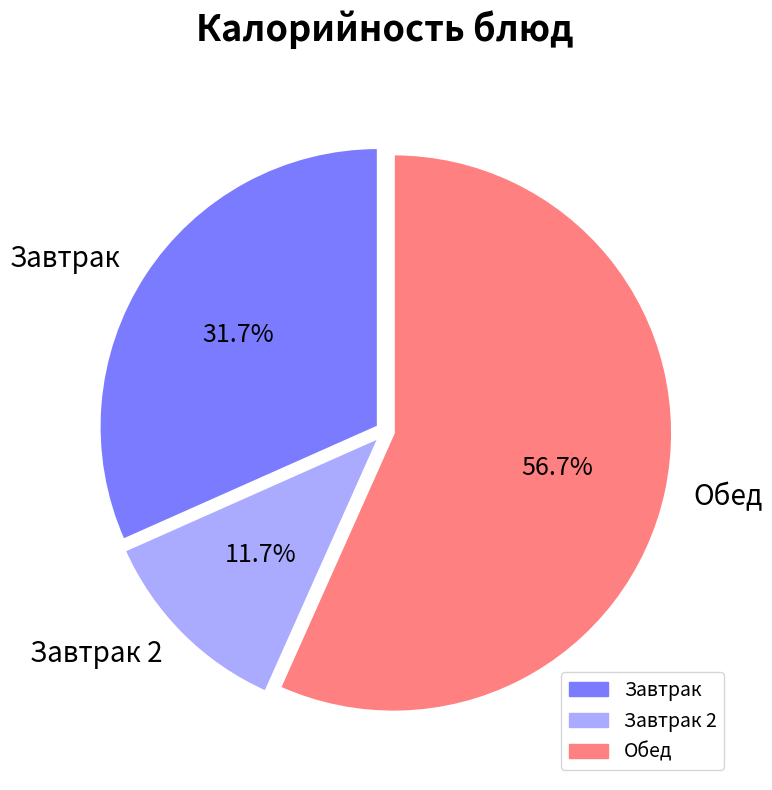

Which category has the smallest portion of the pie?

Завтрак 2